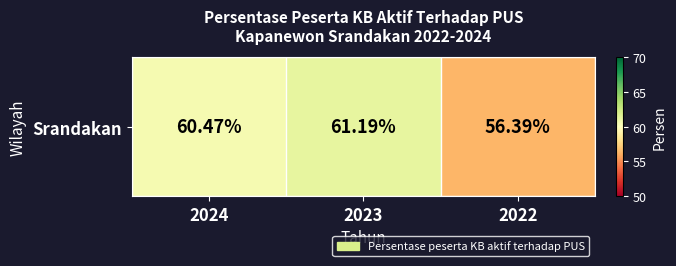

What is the change in value from 2024 to 2022?

-4.1